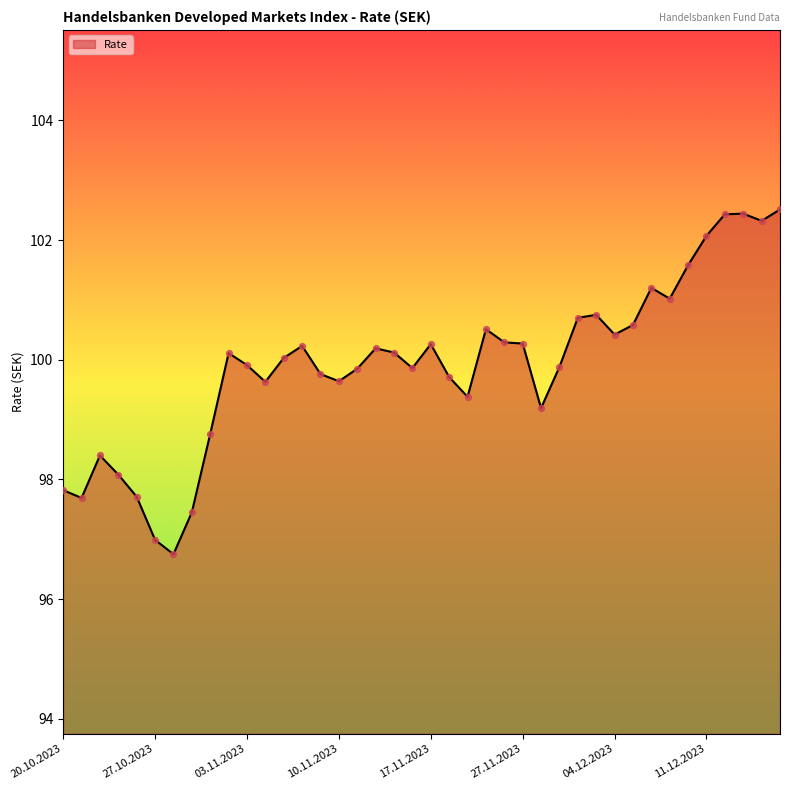

What is the smallest value displayed?

96.8